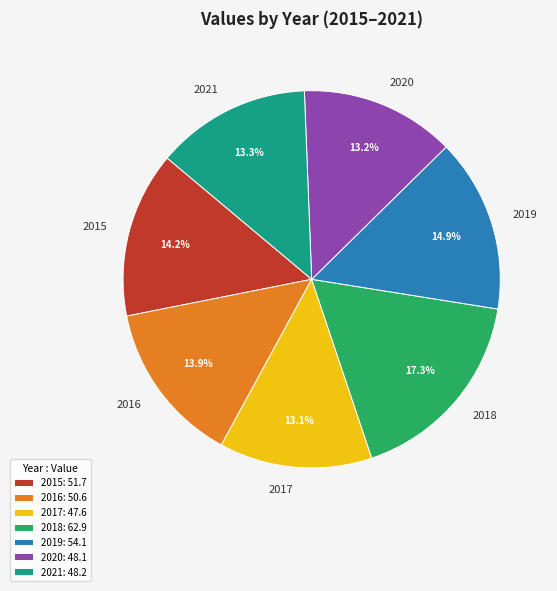

Is there a majority slice in this chart?

No